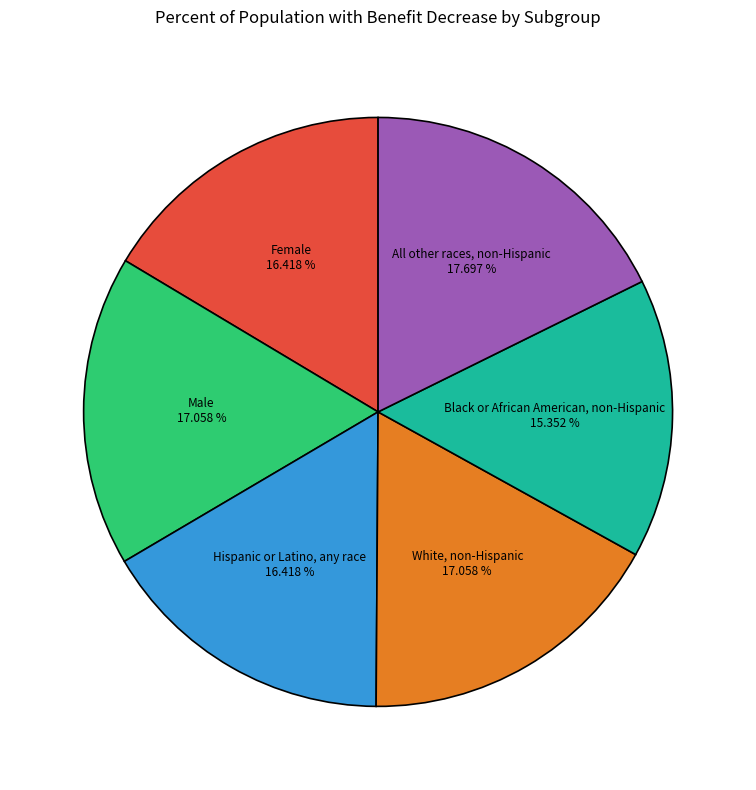

Does any single category account for the majority?

No